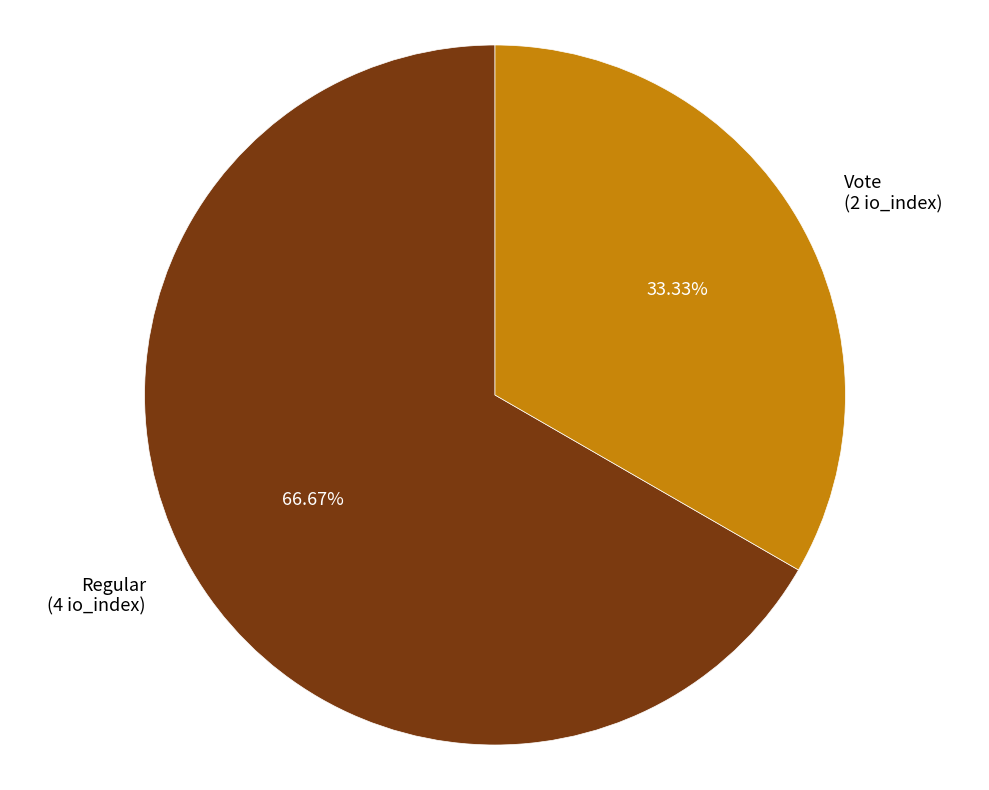

To the nearest percent, what percentage of the pie is Vote?

33%